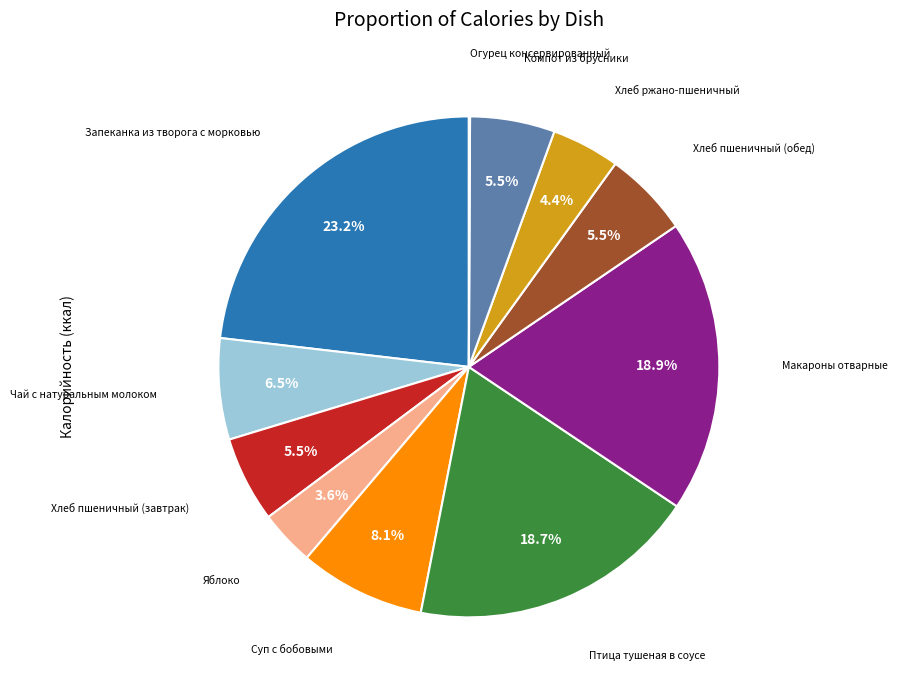

Is there any slice that represents more than half of the pie?

No